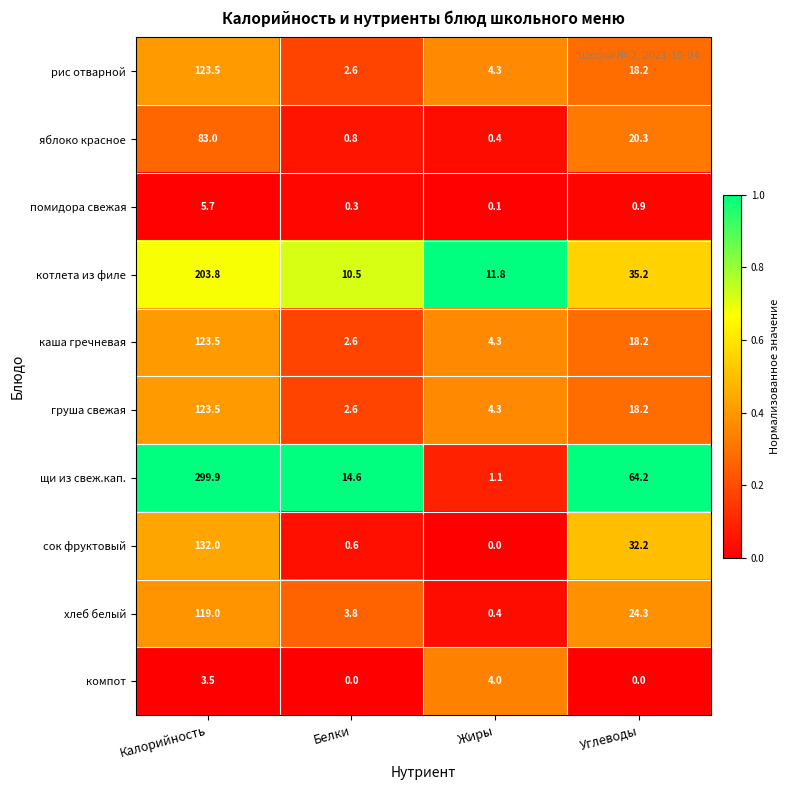

At how many categories does at least one series exceed 0?

4